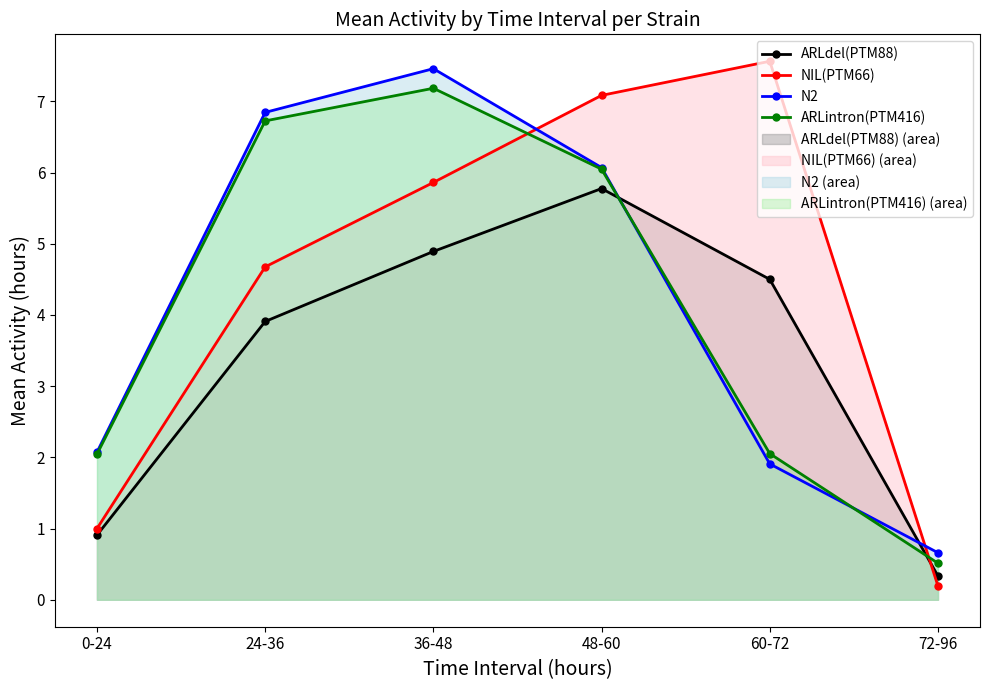

In NIL(PTM66), how many points are higher than both neighbors (excluding endpoints)?

1